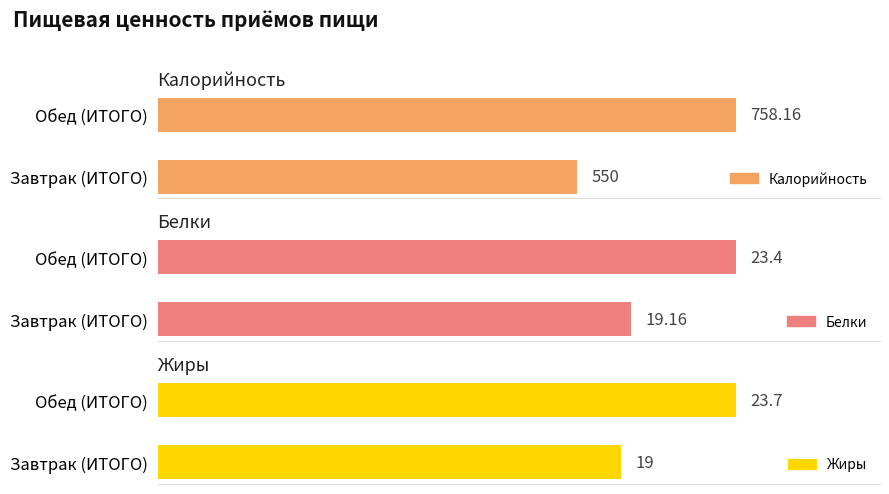

The Белки series shows 19.2 at Завтрак (ИТОГО). True or false?

True